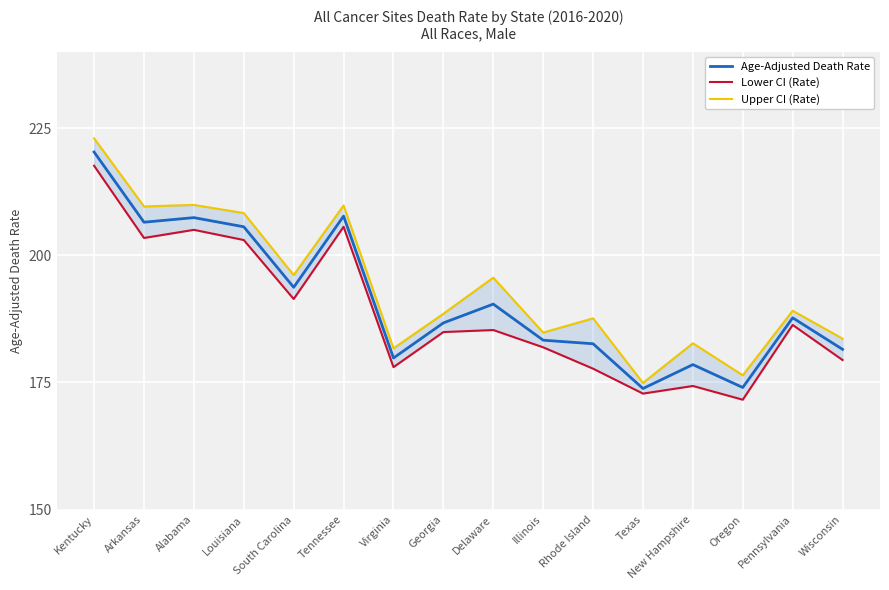

Where is the first local maximum for Lower CI (Rate)?

Alabama